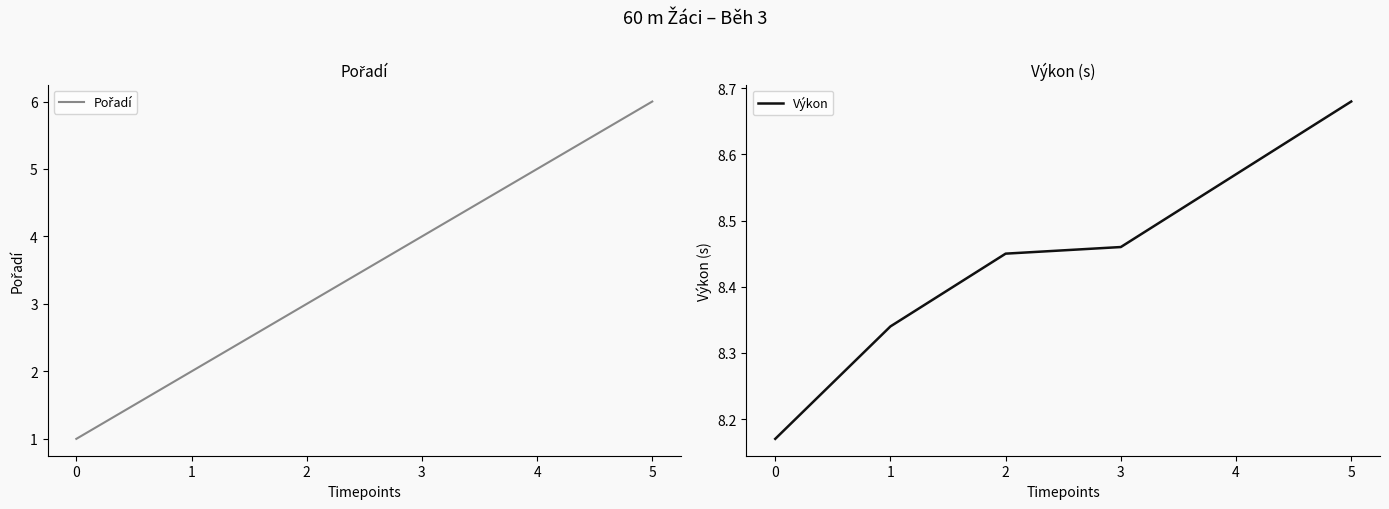

What is the sum of all Pořadí values?

21.0